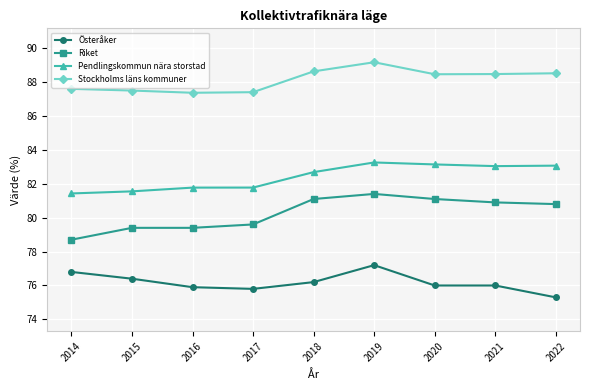

What is the difference between the maximum and second lowest values in the Pendlingskommun nära storstad series?

1.7